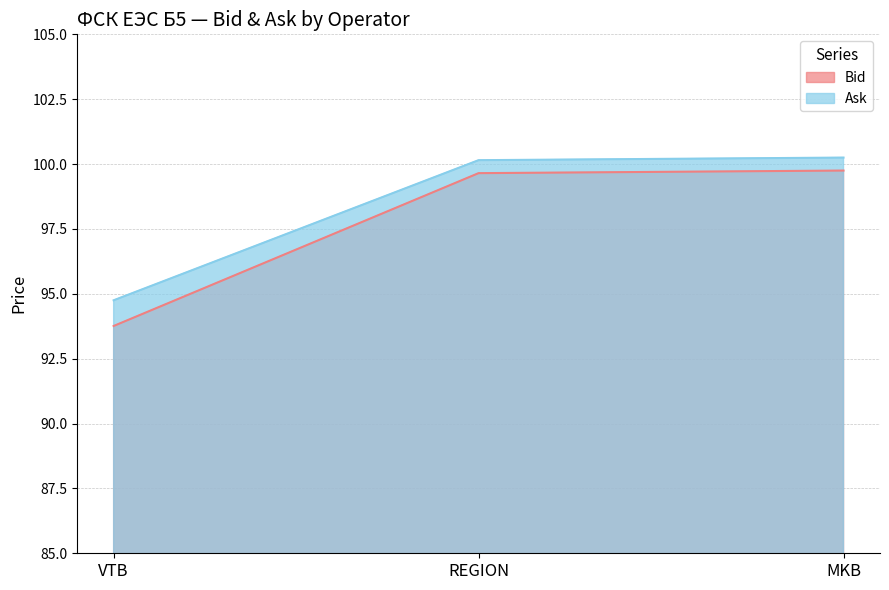

What is the label of the 1st point from the right?

MKB